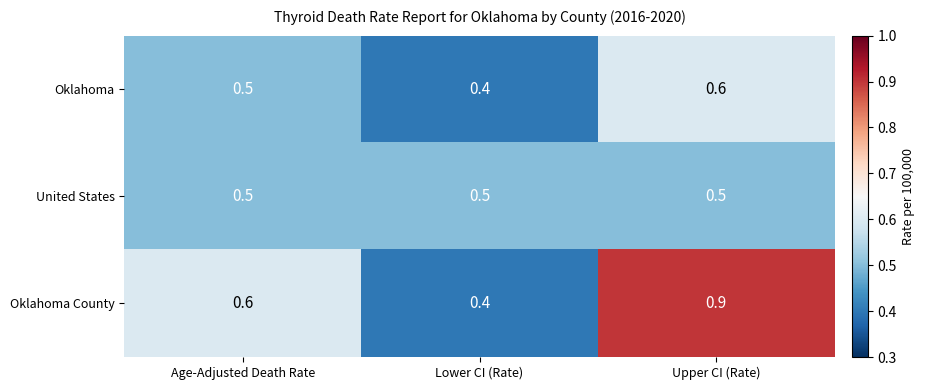

At which category is the sum across all series the highest?

Upper CI (Rate)